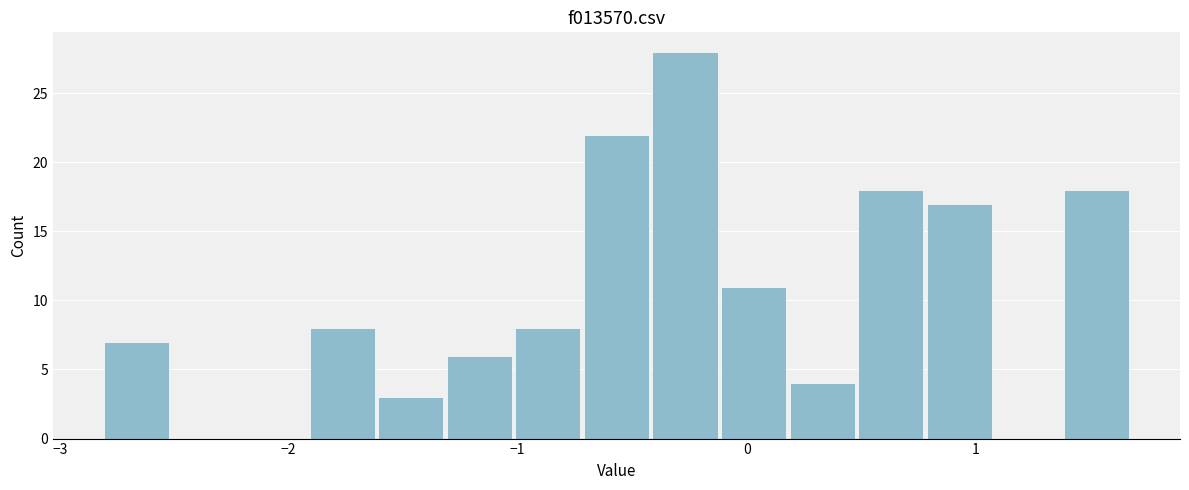

Around what value on the x-axis is the tallest bar? Give the approximate position of its centre, as read against the axis.

-0.3